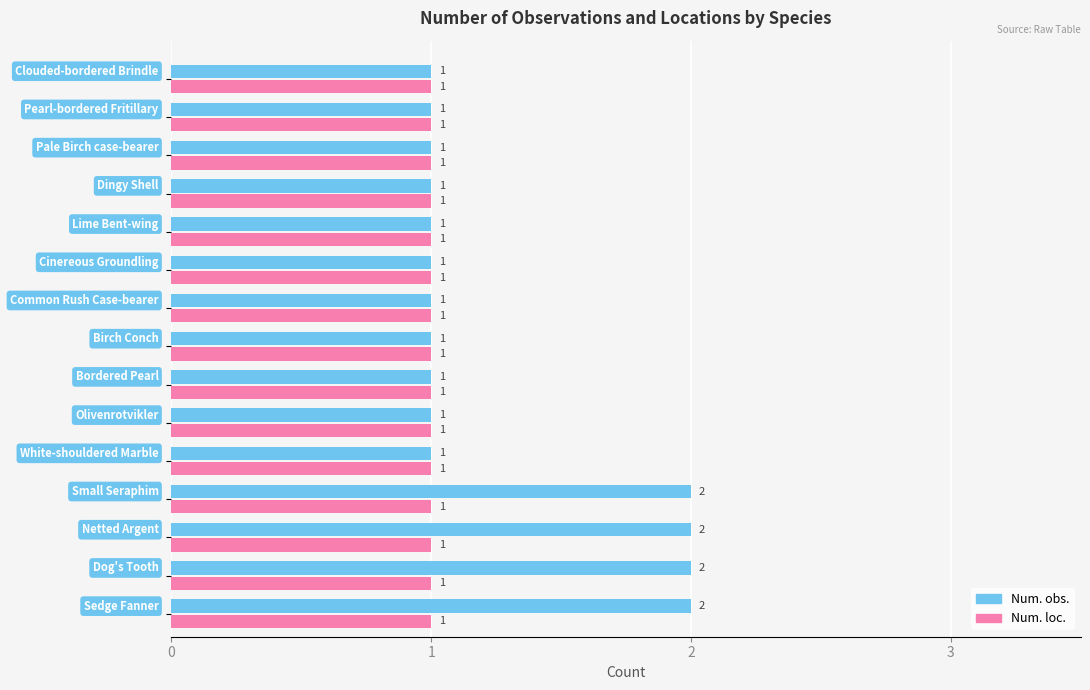

Which series has the largest range (max minus min)?

Num. obs.